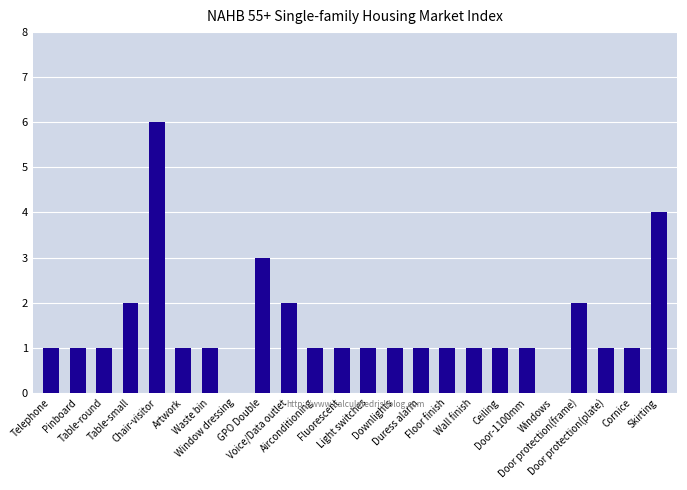

What is the sum of all values?

35